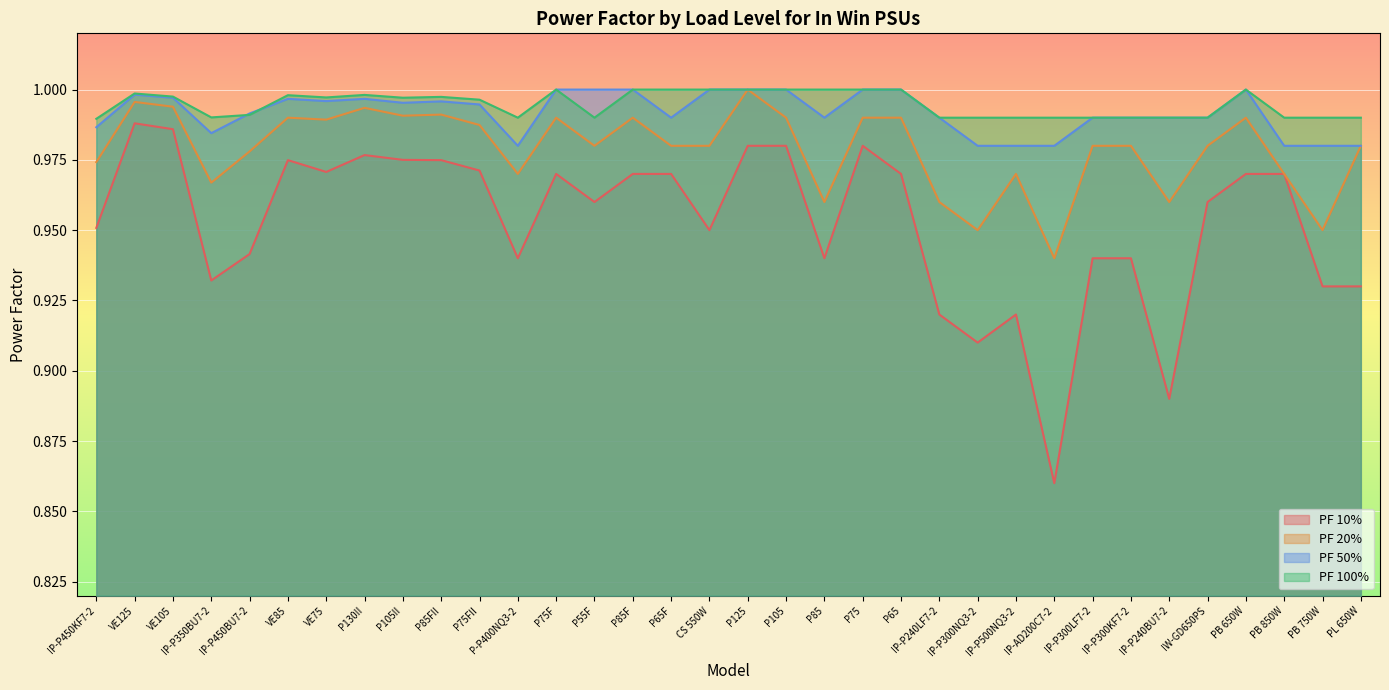

What is the value of the PF 100% point at the 7th from the left?

1.0